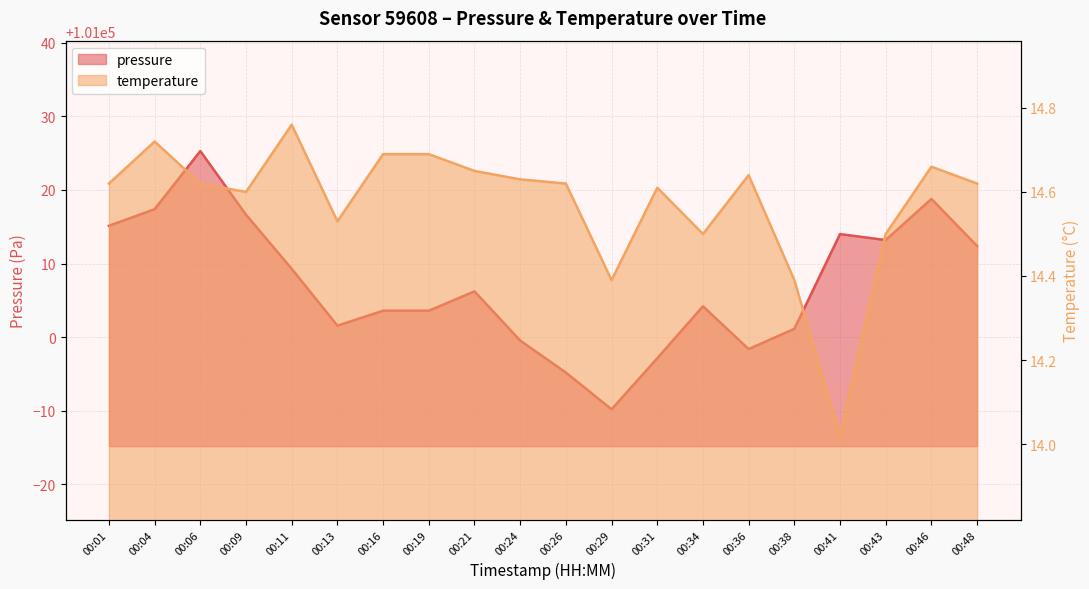

What is the maximum value for pressure?

101025.3